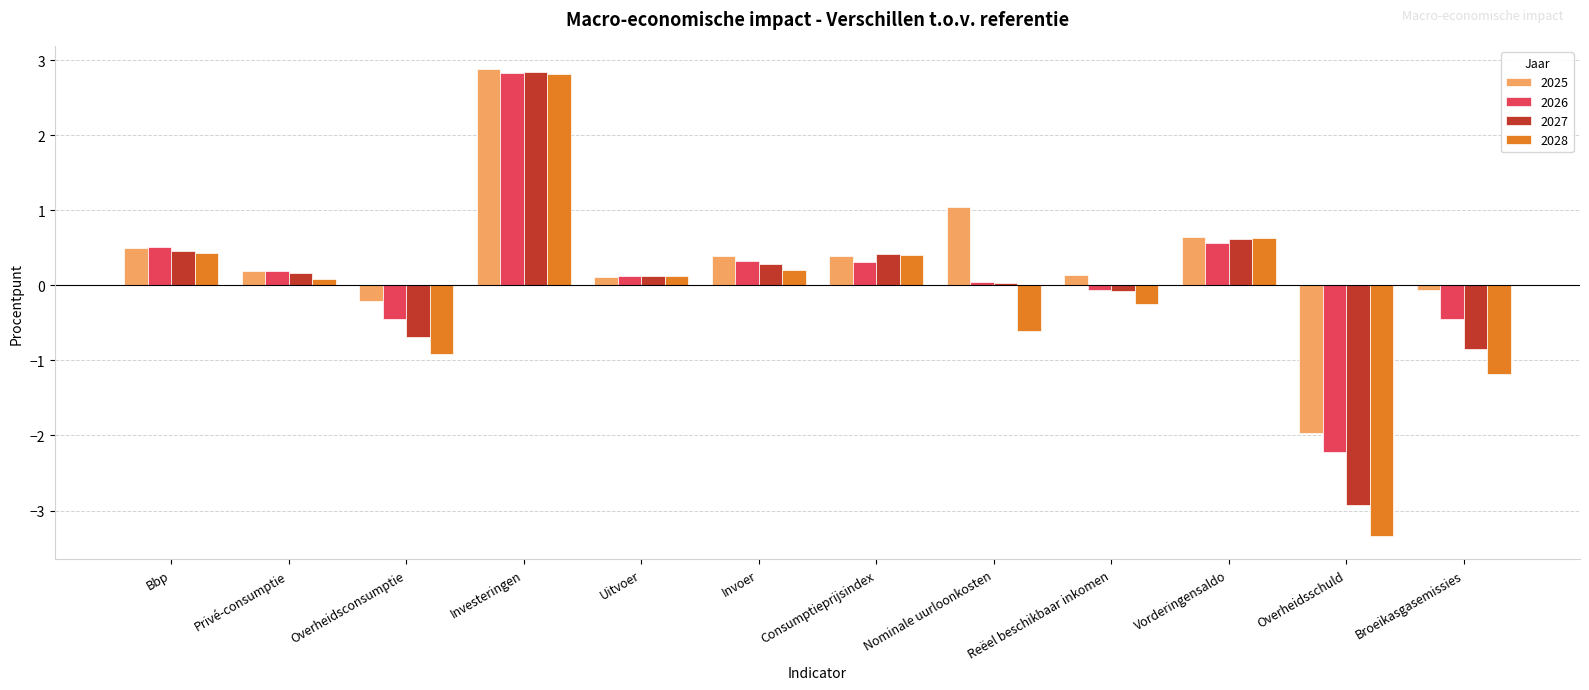

At which category is the sum across all series the highest?

Investeringen